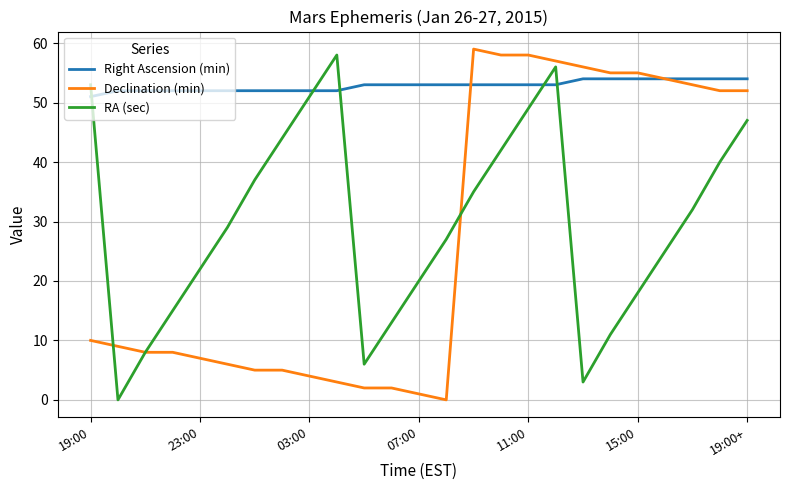

Which series has the largest total across all categories?

Right Ascension (min)